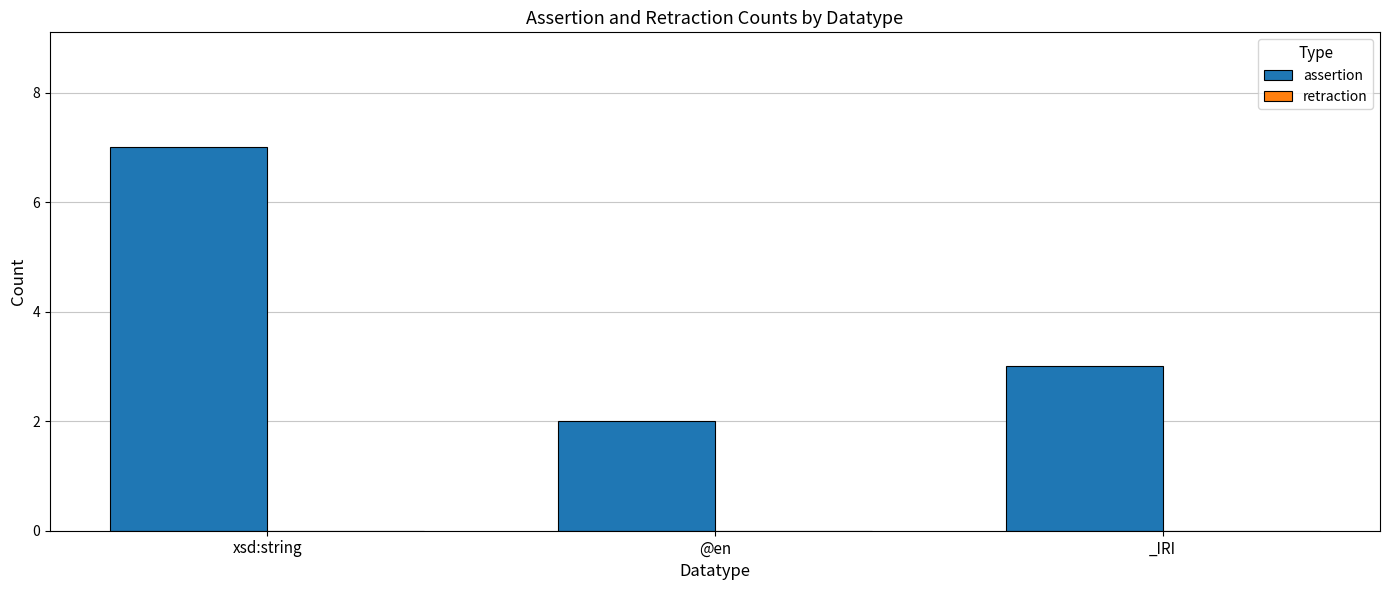

Approximately how many times larger is the value at xsd:string compared to @en?

3.5